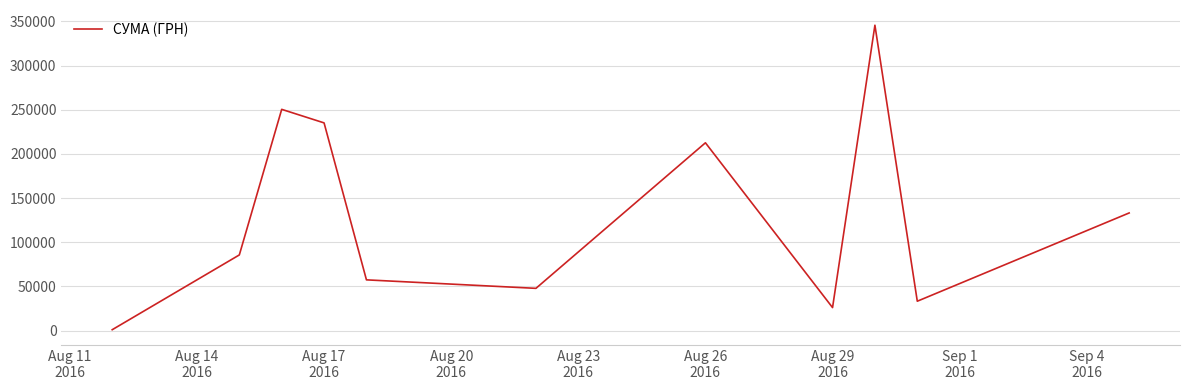

What is the difference between the maximum and minimum values?

344689.0